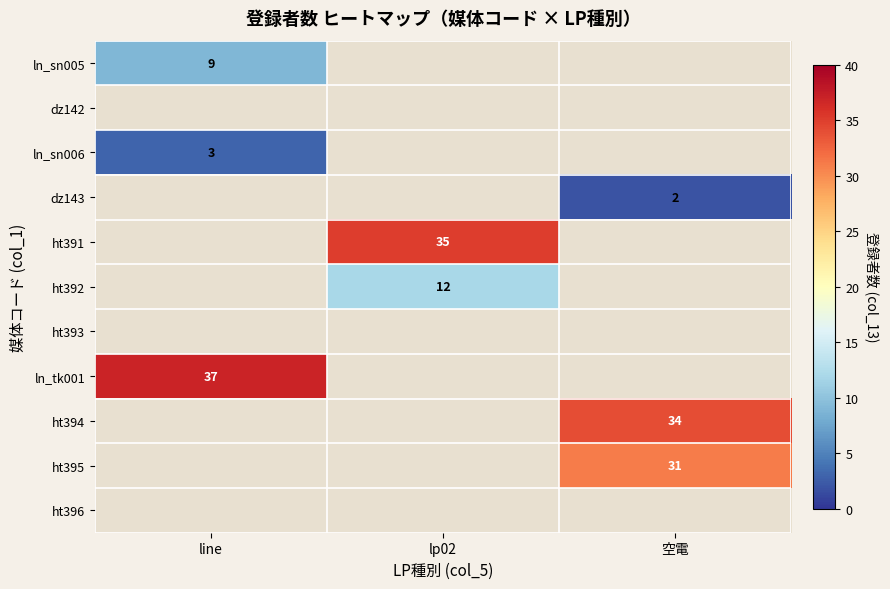

Count the number of data series in this chart.

11